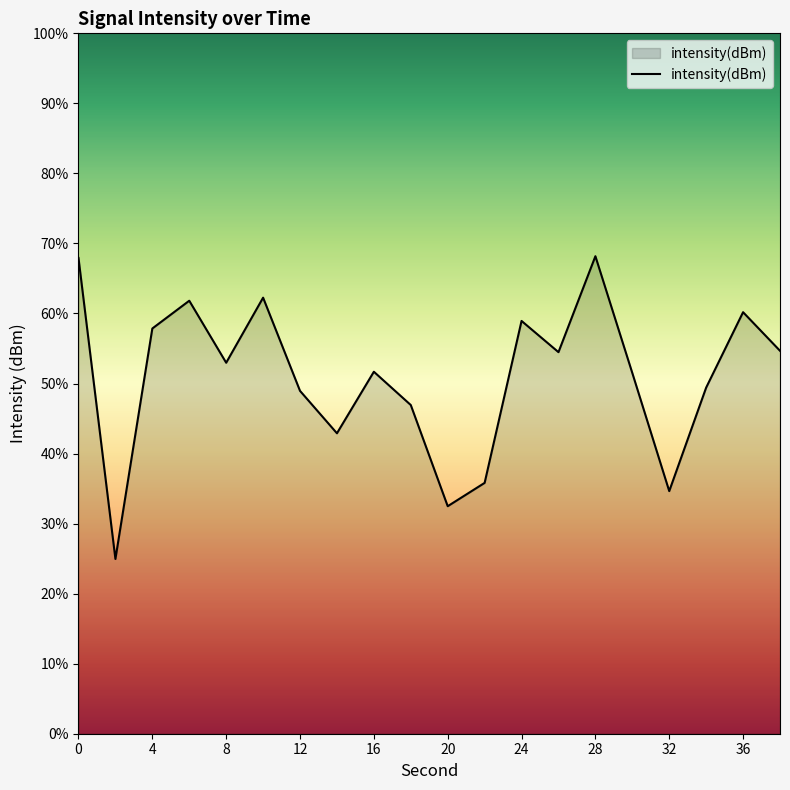

Does the chart display data point markers on the line(s)?

No